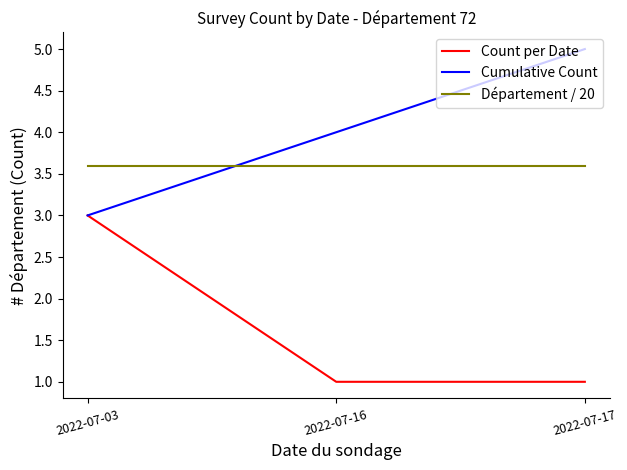

What is the average value of the Cumulative Count series?

4.0